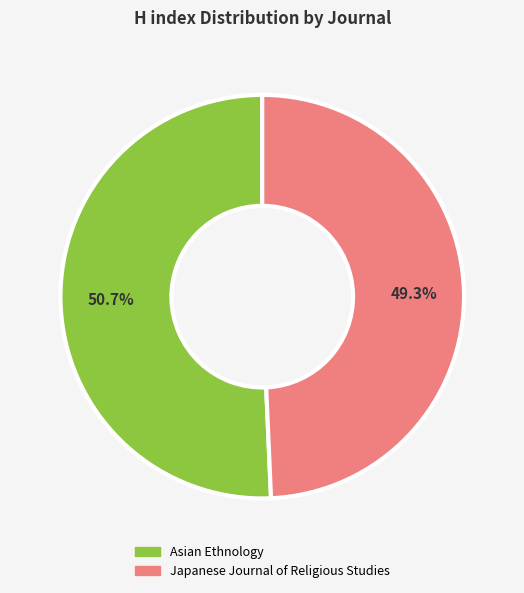

To the nearest percent, what portion does Japanese Journal of Religious Studies represent?

49%